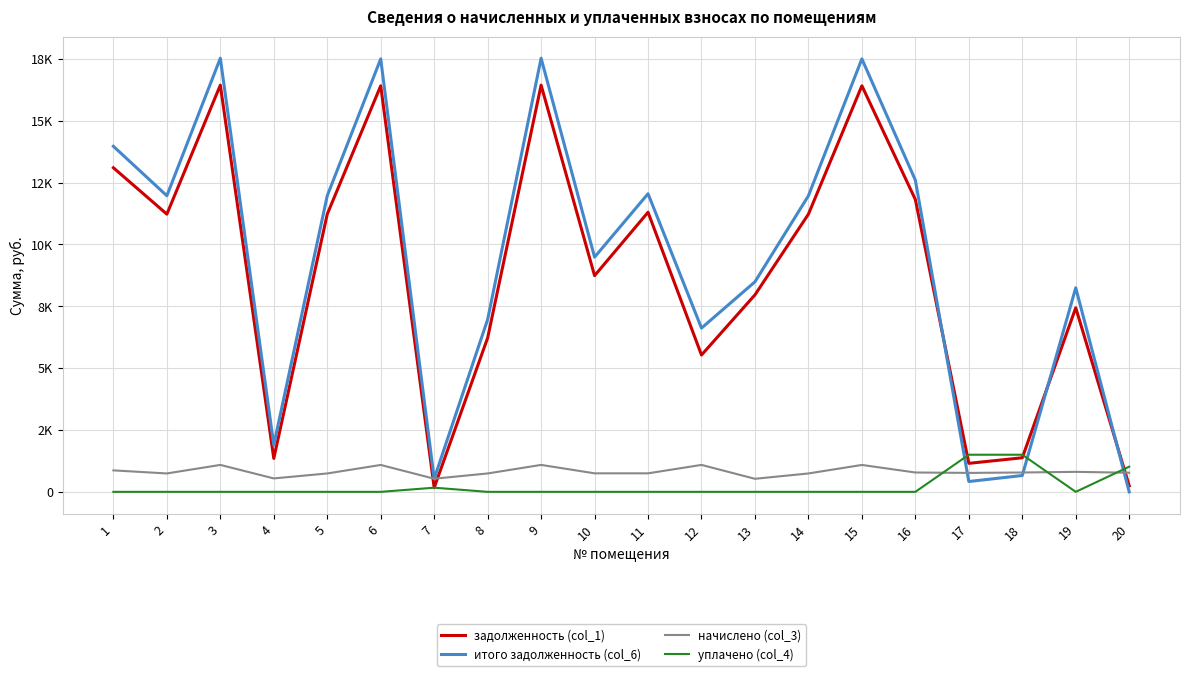

Does the chart have visible grid lines?

Yes